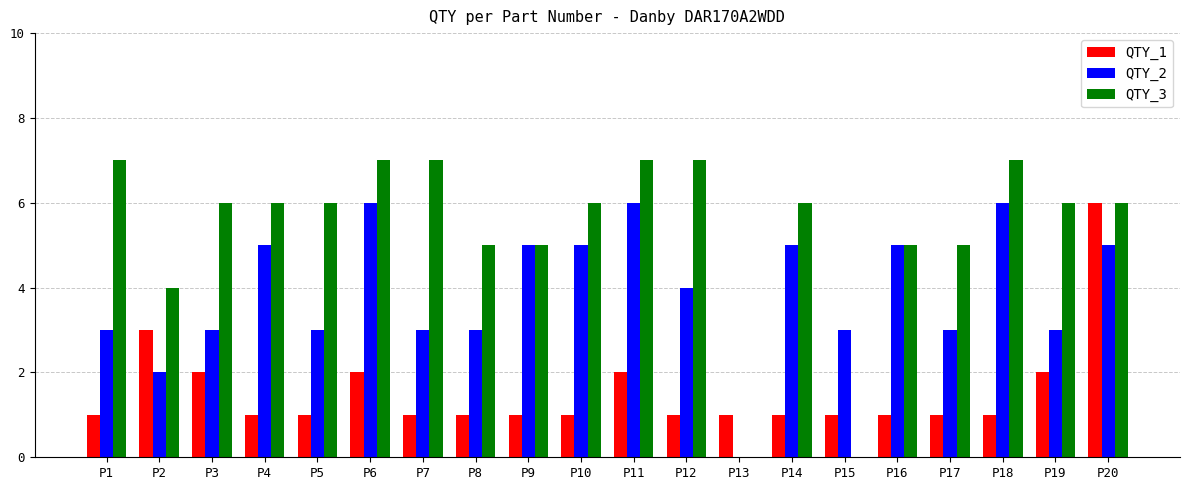

Where does the QTY_3 series first go above 6?

P1